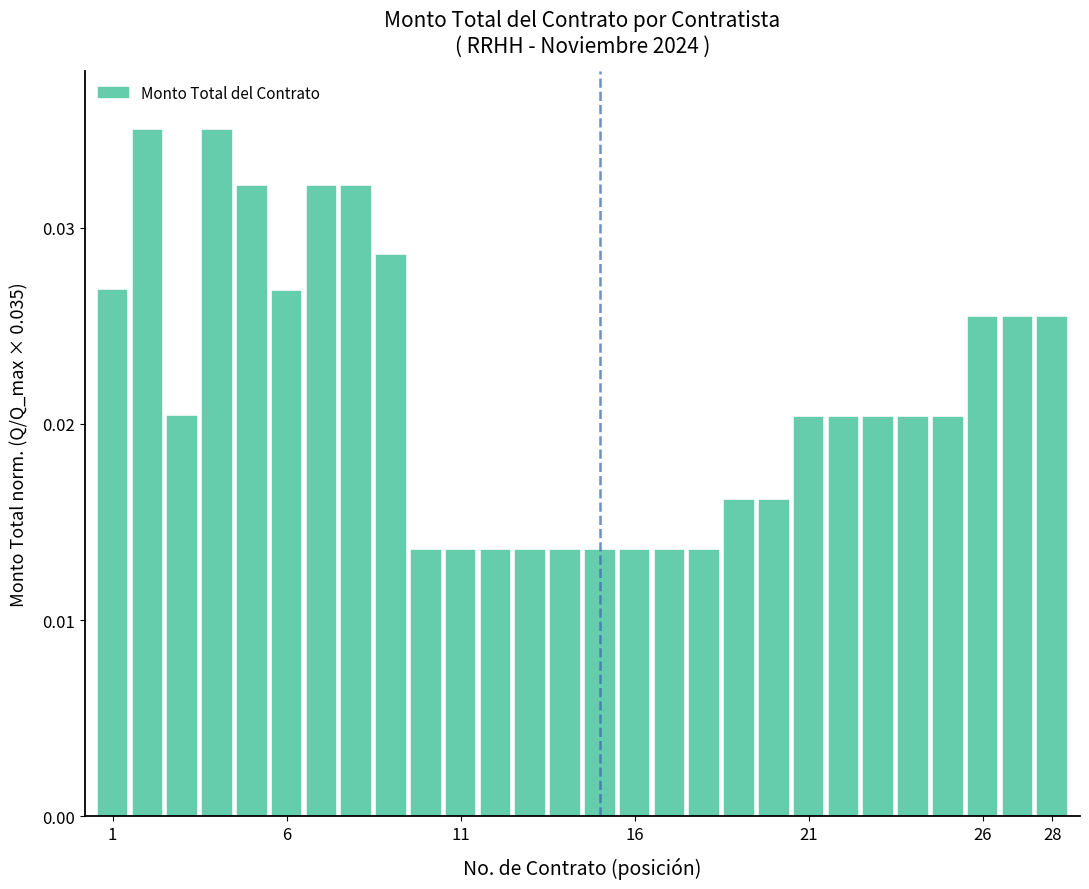

Count the values in the range 0 to 1.

28